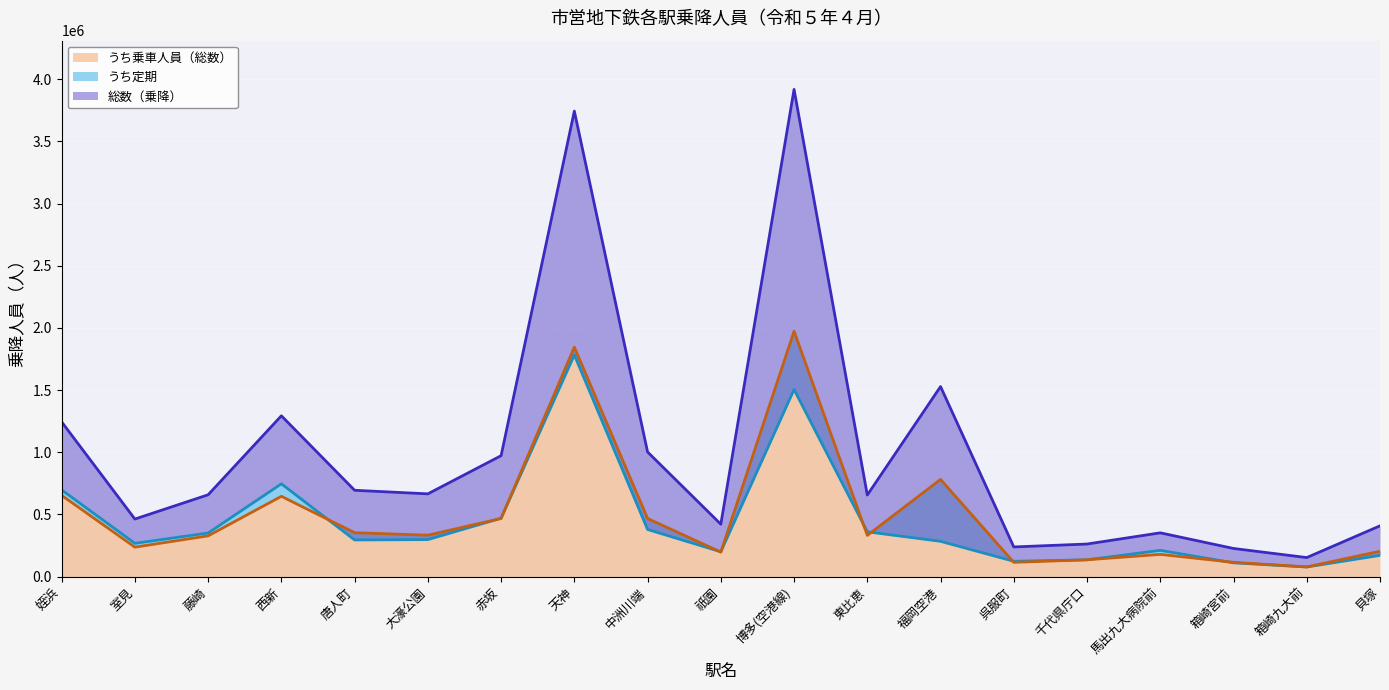

At which category is the sum across all series the highest?

博多(空港線)